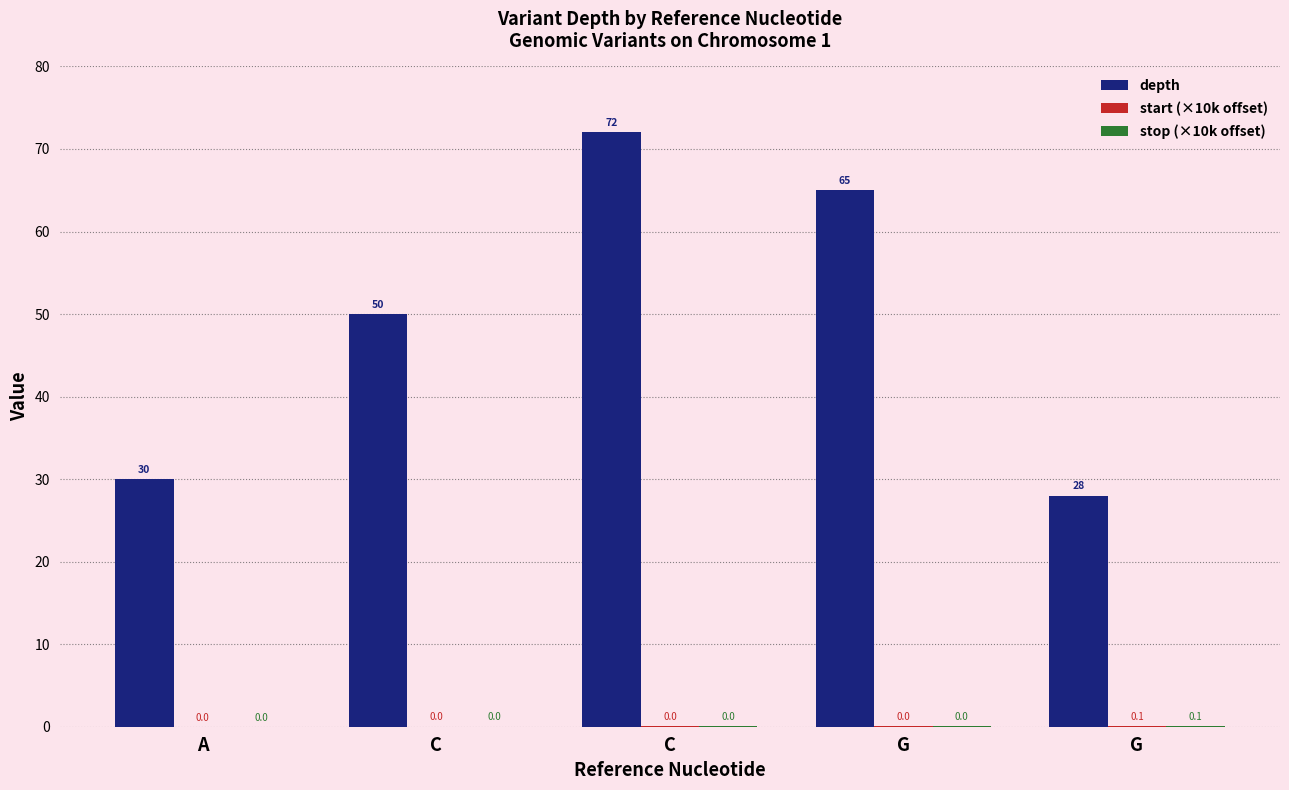

List the labels in order of start (×10k offset) value, smallest first.

A, C, C, G, G